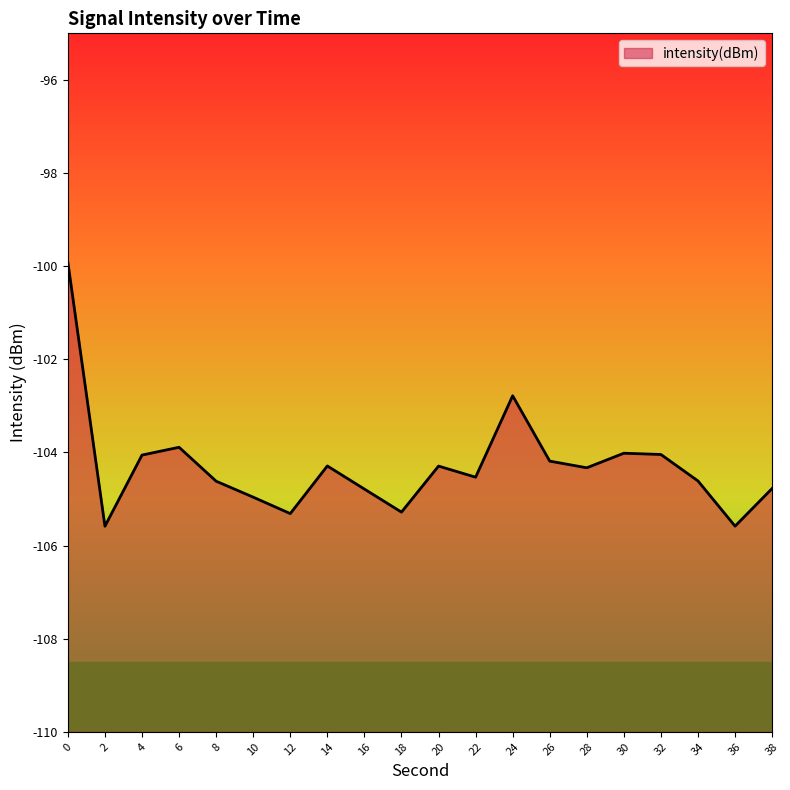

What is the difference between the maximum and minimum values?

5.7